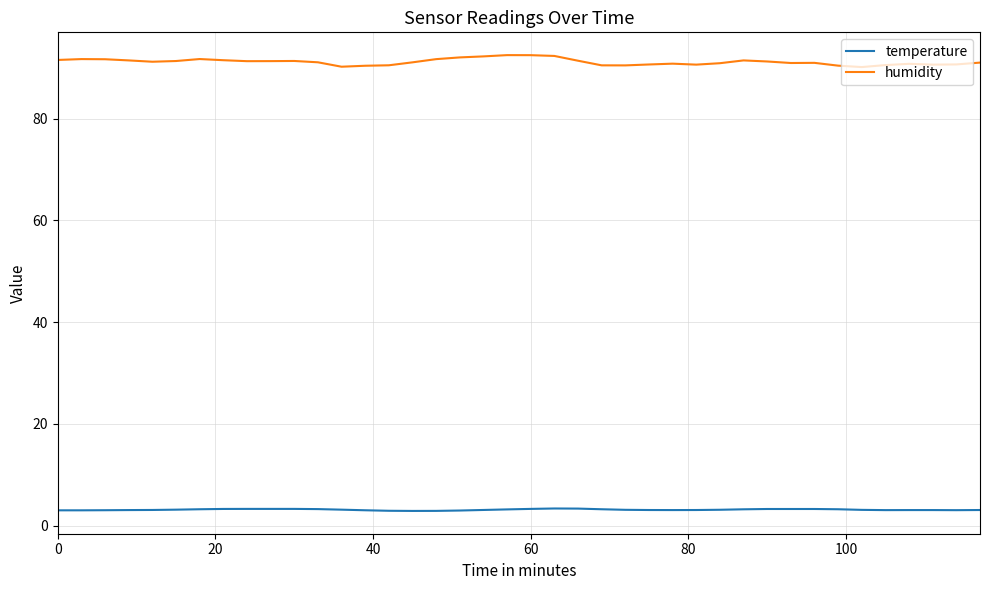

Does the chart have visible grid lines?

Yes